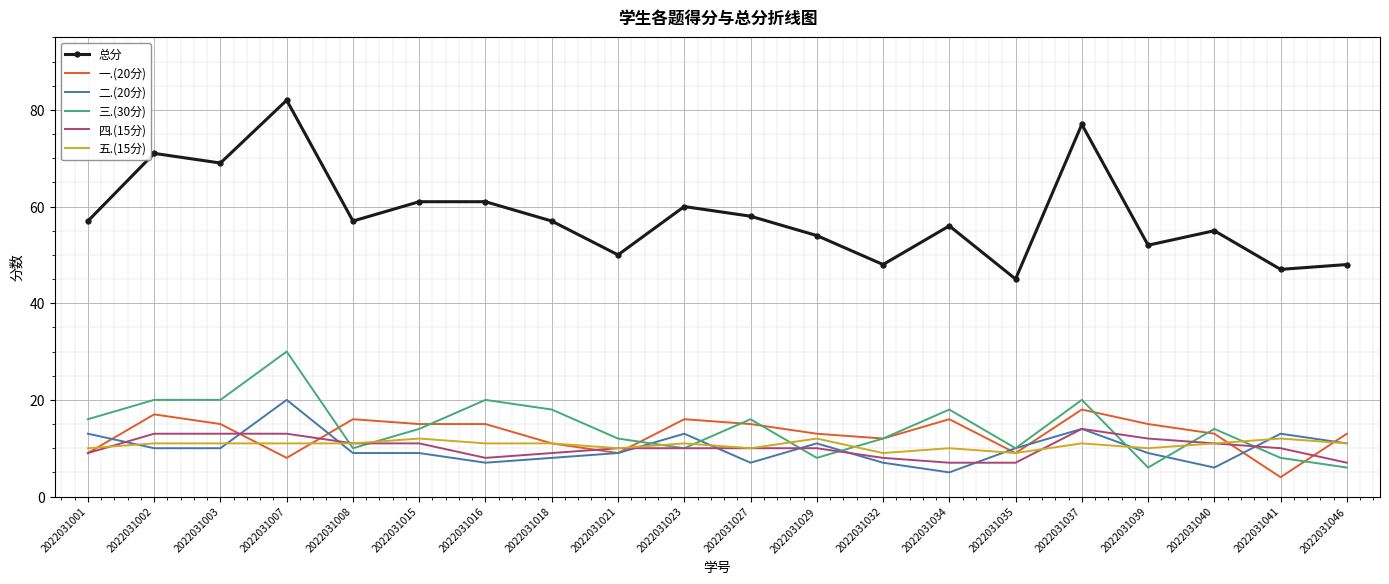

Is it true that 四.(15分) equals 13 at 2022031007?

True